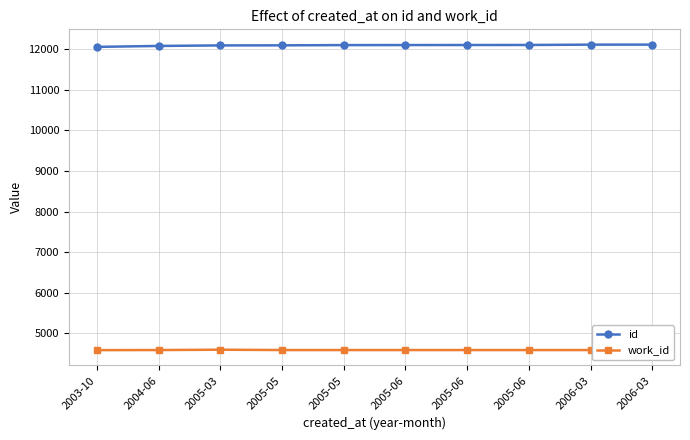

The value of id at 2005-06 is 16124. True or false?

False